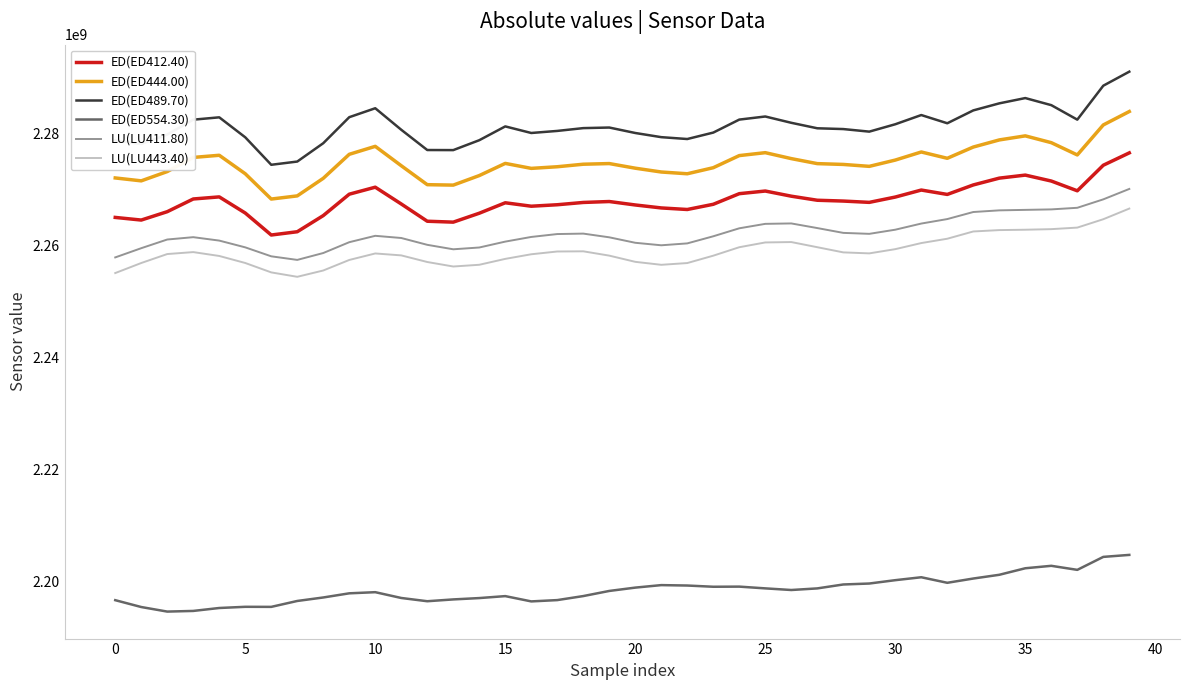

Which series has the largest range (max minus min)?

ED(ED489.70)